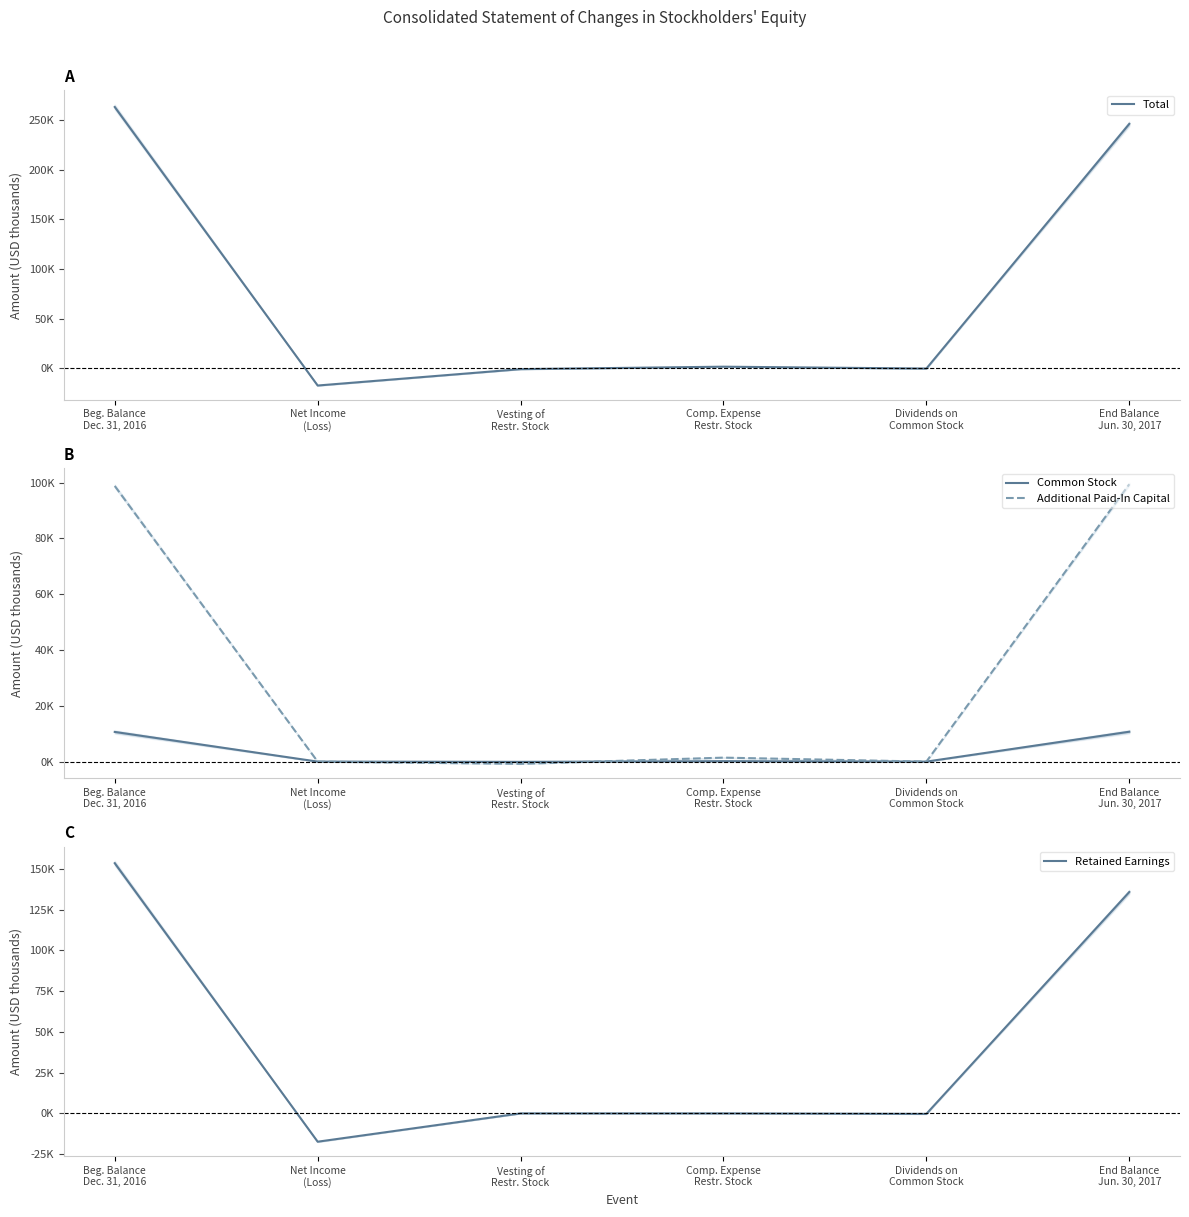

How many times do Additional Paid-In Capital and Common Stock cross each other?

1